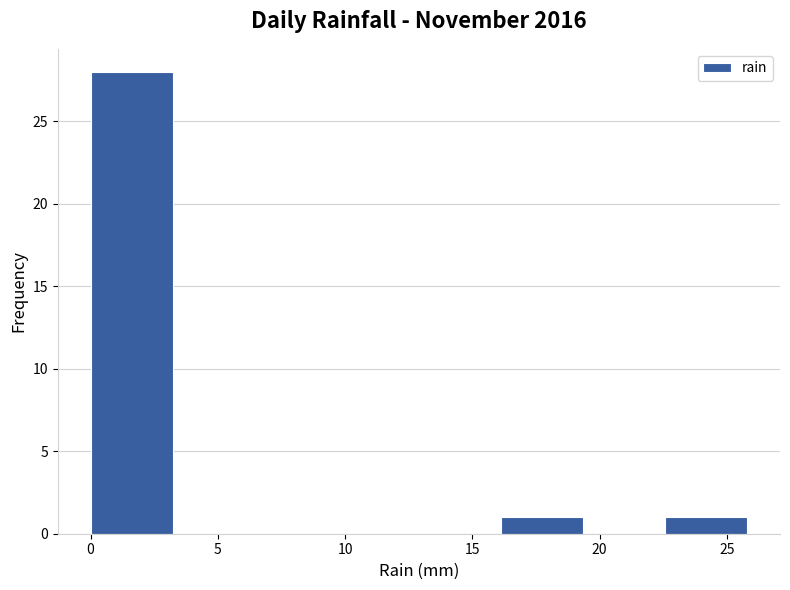

Over which range of the x-axis is the bar tallest?

0.0 to 3.0